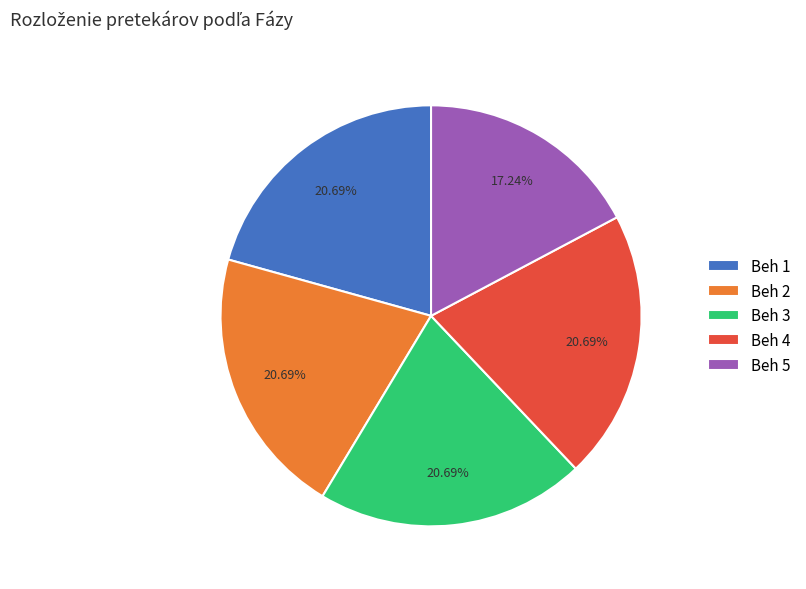

Count the number of slices in the pie.

5